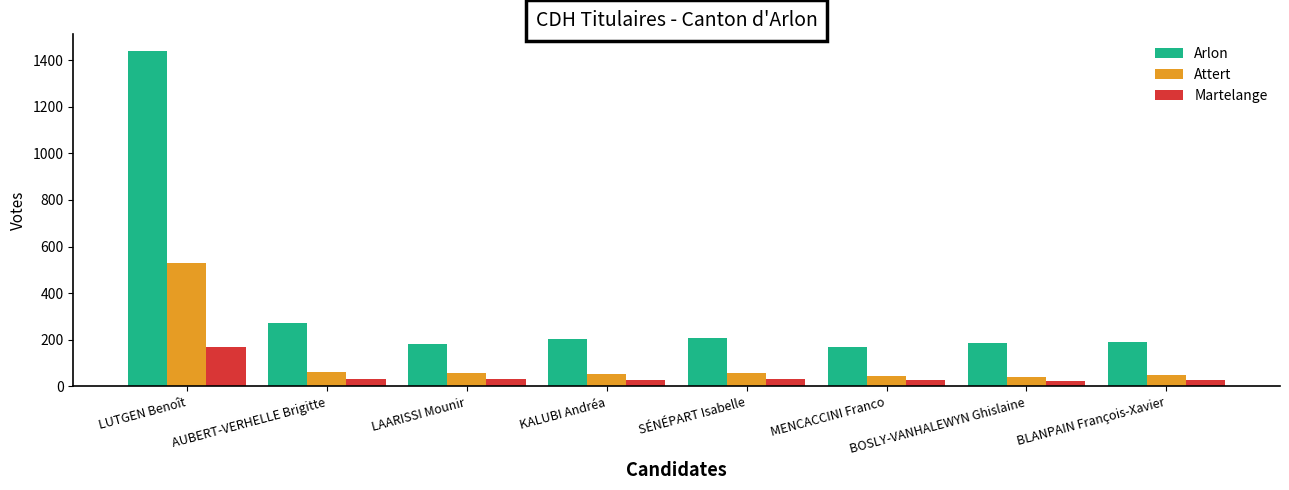

What is the average value of the Arlon series?

357